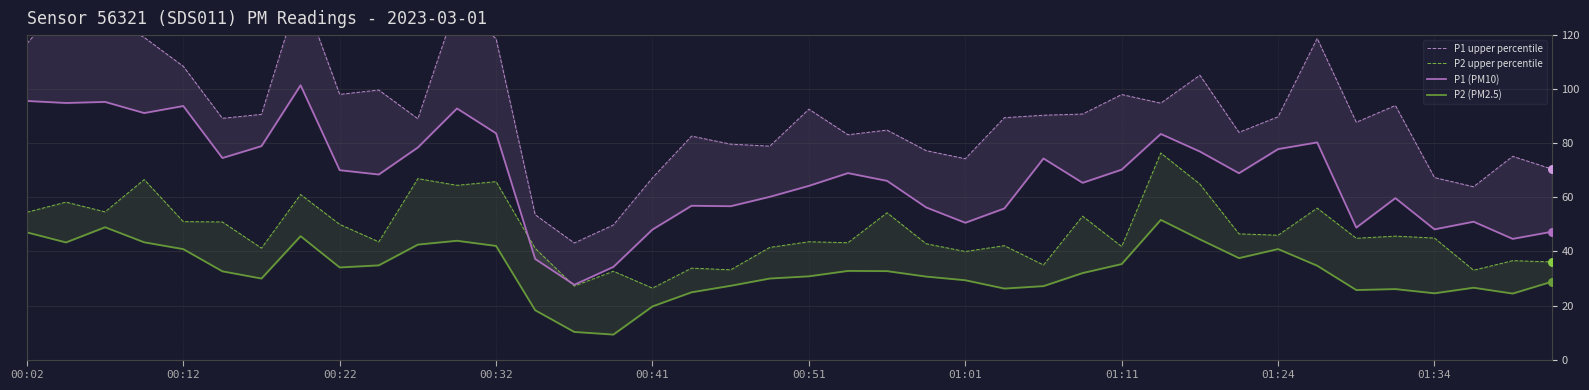

Which series has the largest Y range (max minus min)?

P1 upper percentile